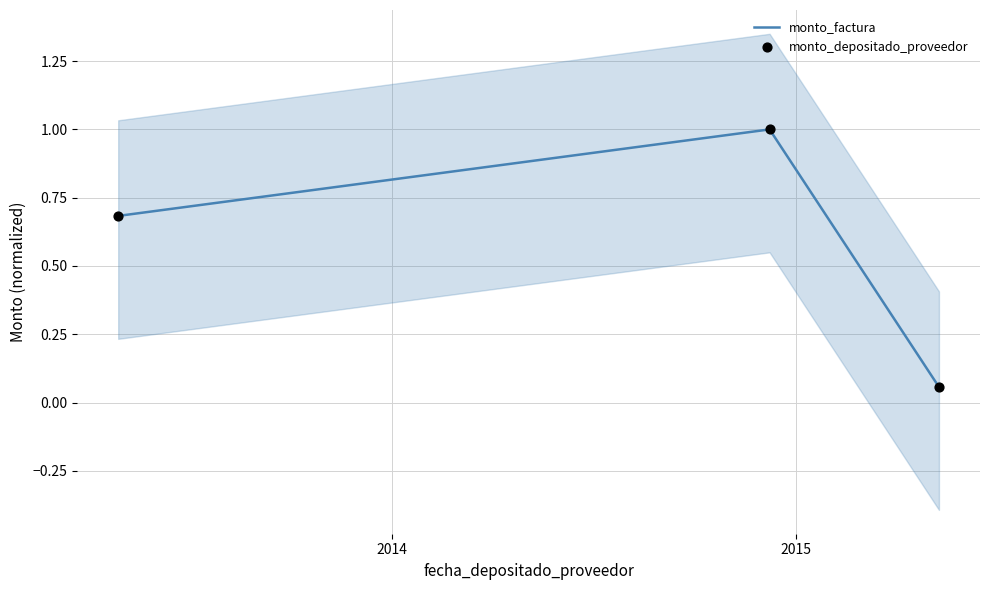

What is the total value across all series at 2015?

2.0